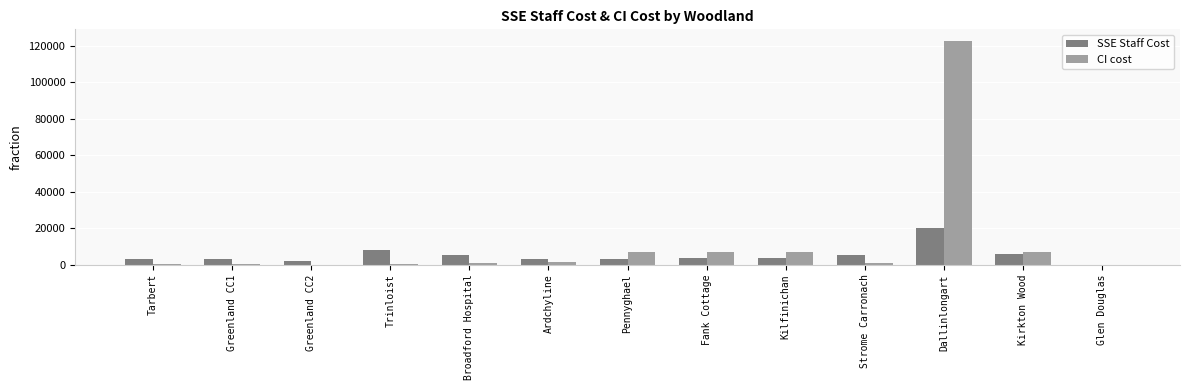

What is the sum of all SSE Staff Cost values?

65848.0